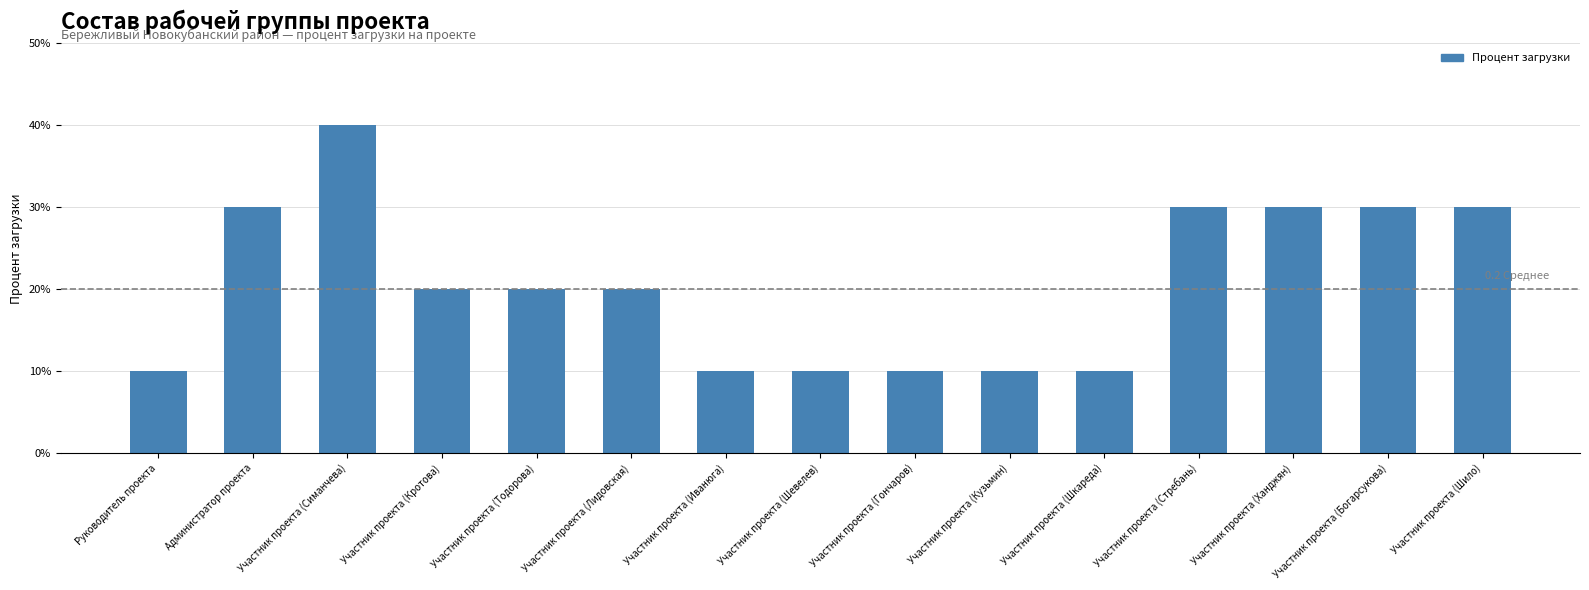

What is the difference between the maximum and minimum values?

0.3